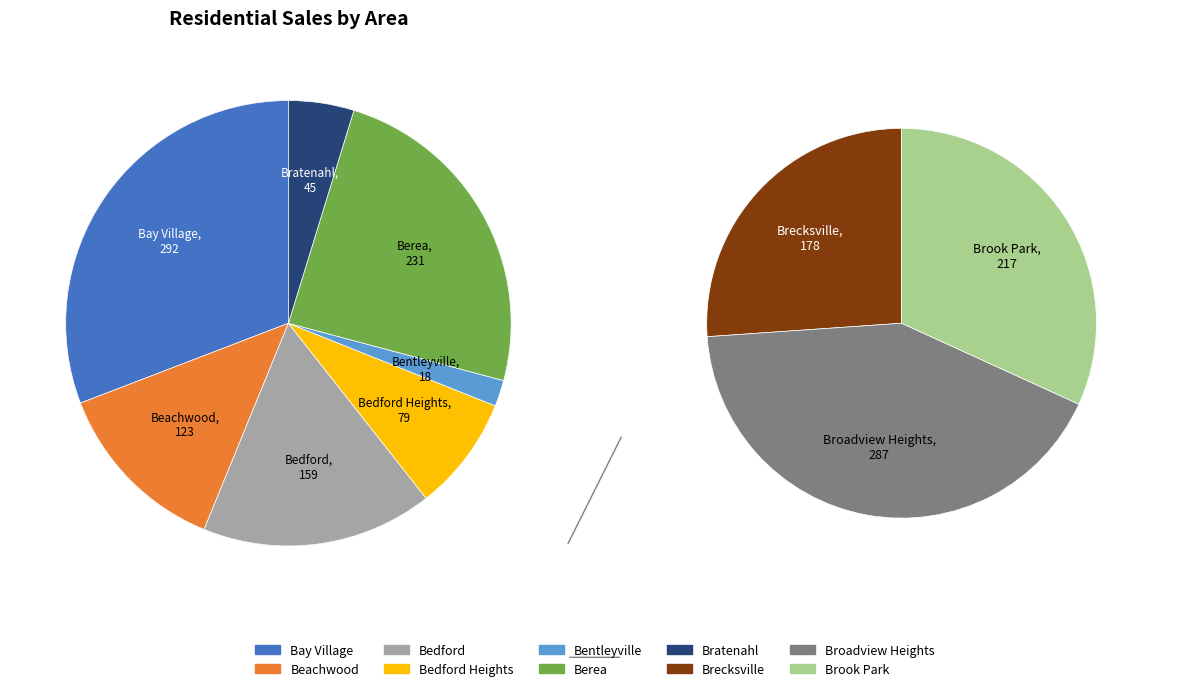

To the nearest percent, what is the difference between the Broadview Heights and Beachwood slice percentages?

10%